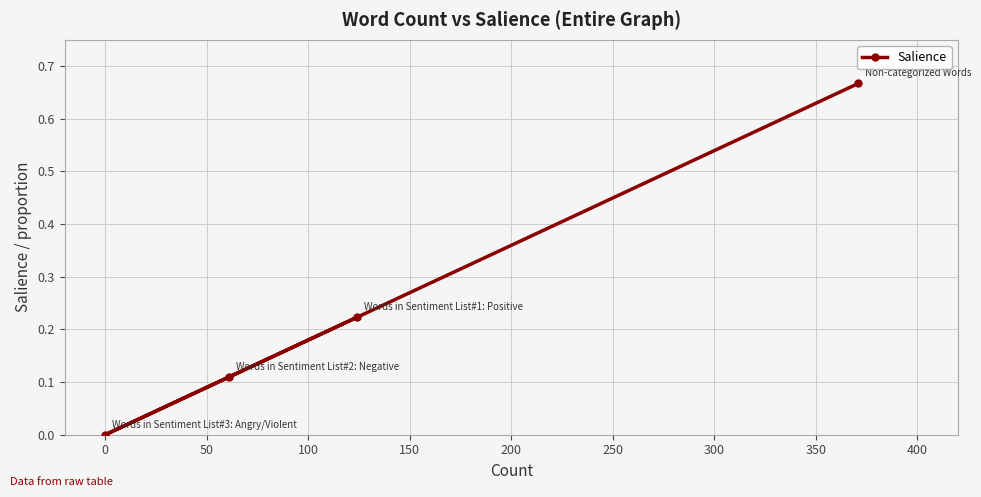

What is the sum of all values?

1.0